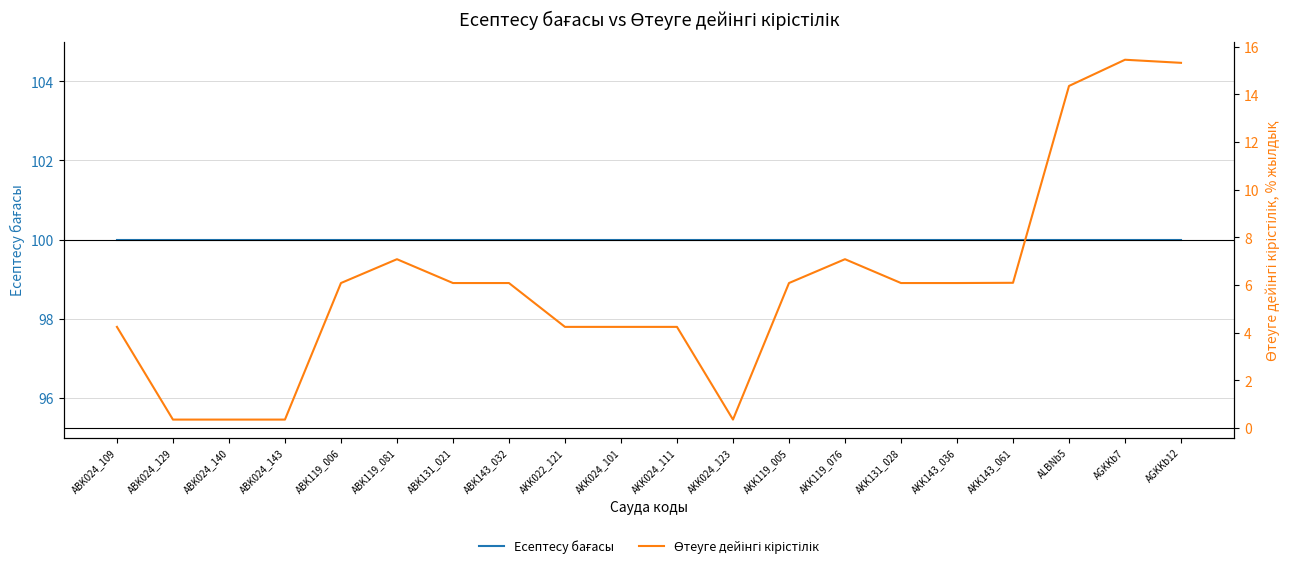

Is the value of Есептесу бағасы at AKK143_036 greater than the value of Өтеуге дейінгі кірістілік at AKK143_036?

Yes